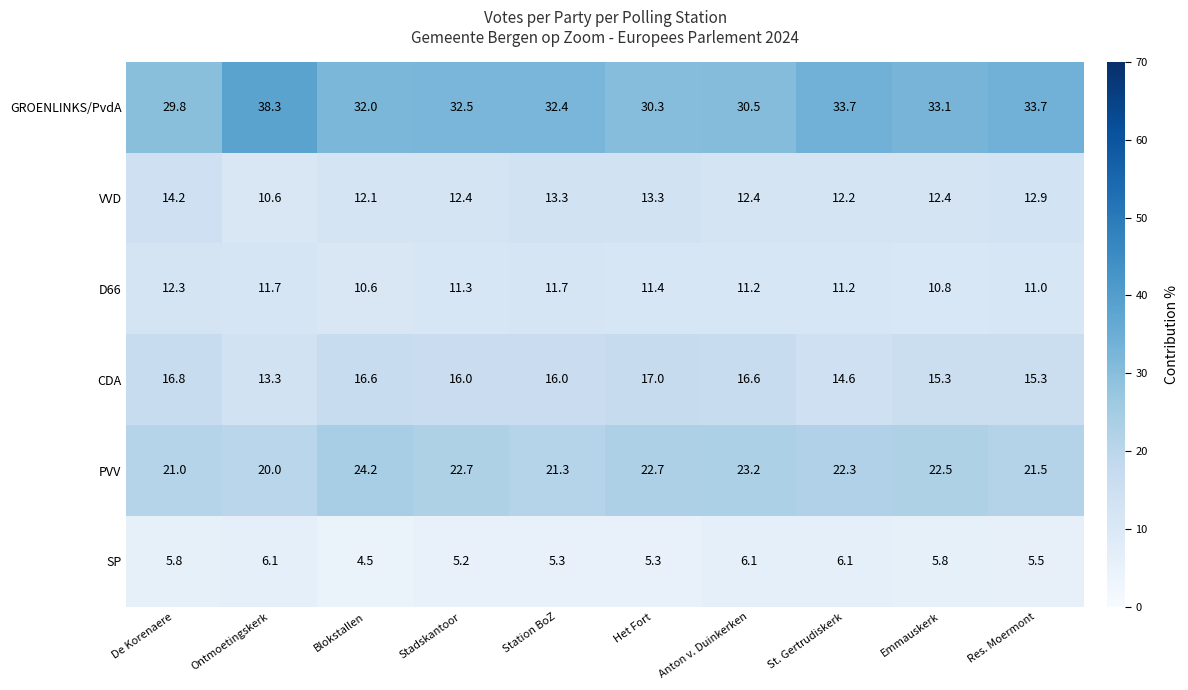

What is the difference between the highest and lowest values at Stadskantoor?

27.3